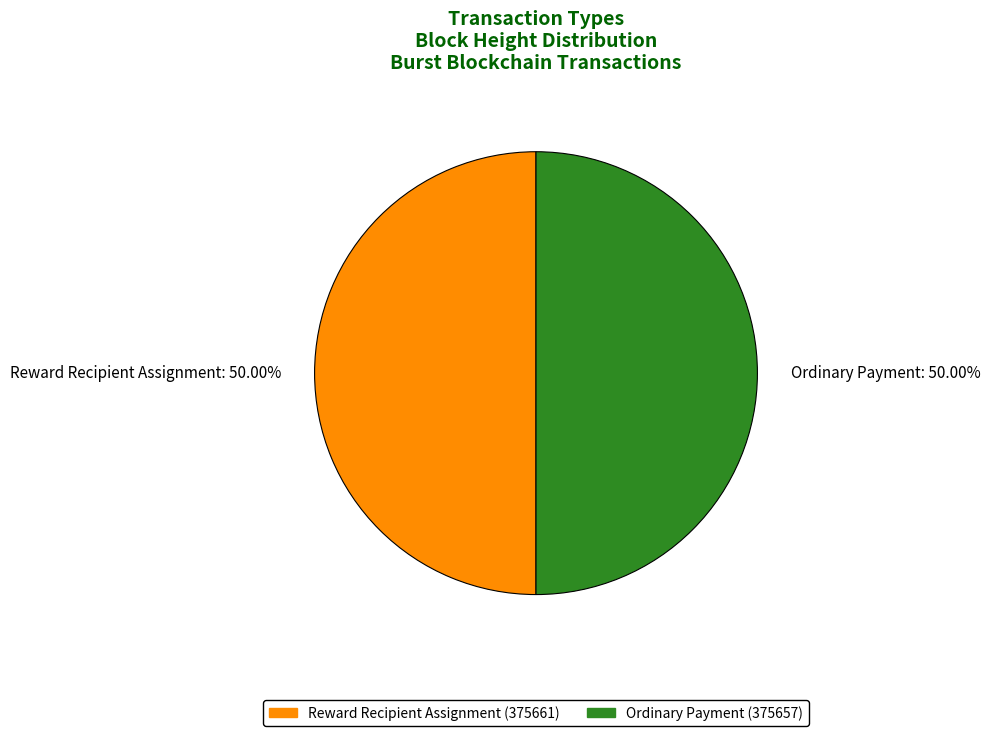

How many segments does this pie chart have?

2